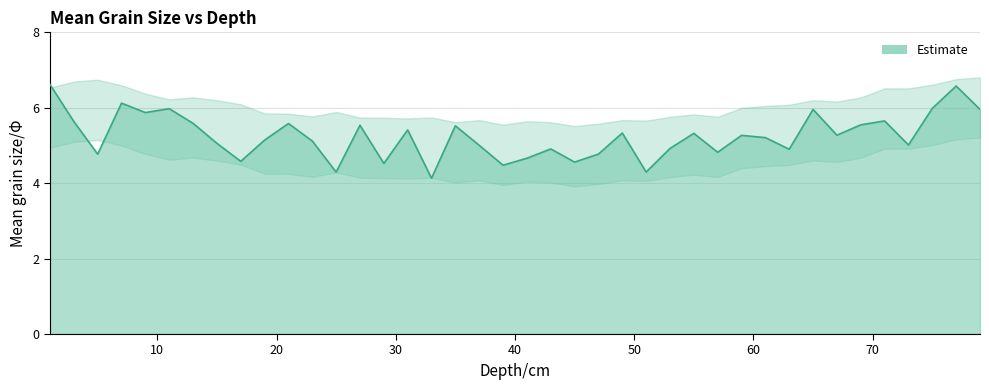

What is the sum of all values?

209.9